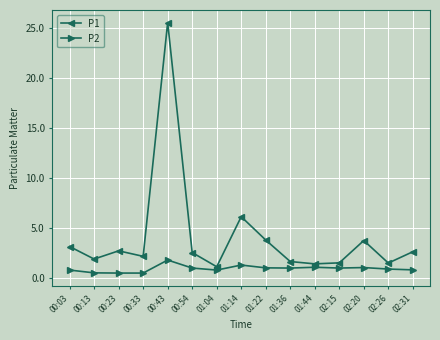

At which category is the sum across all series the highest?

00:43